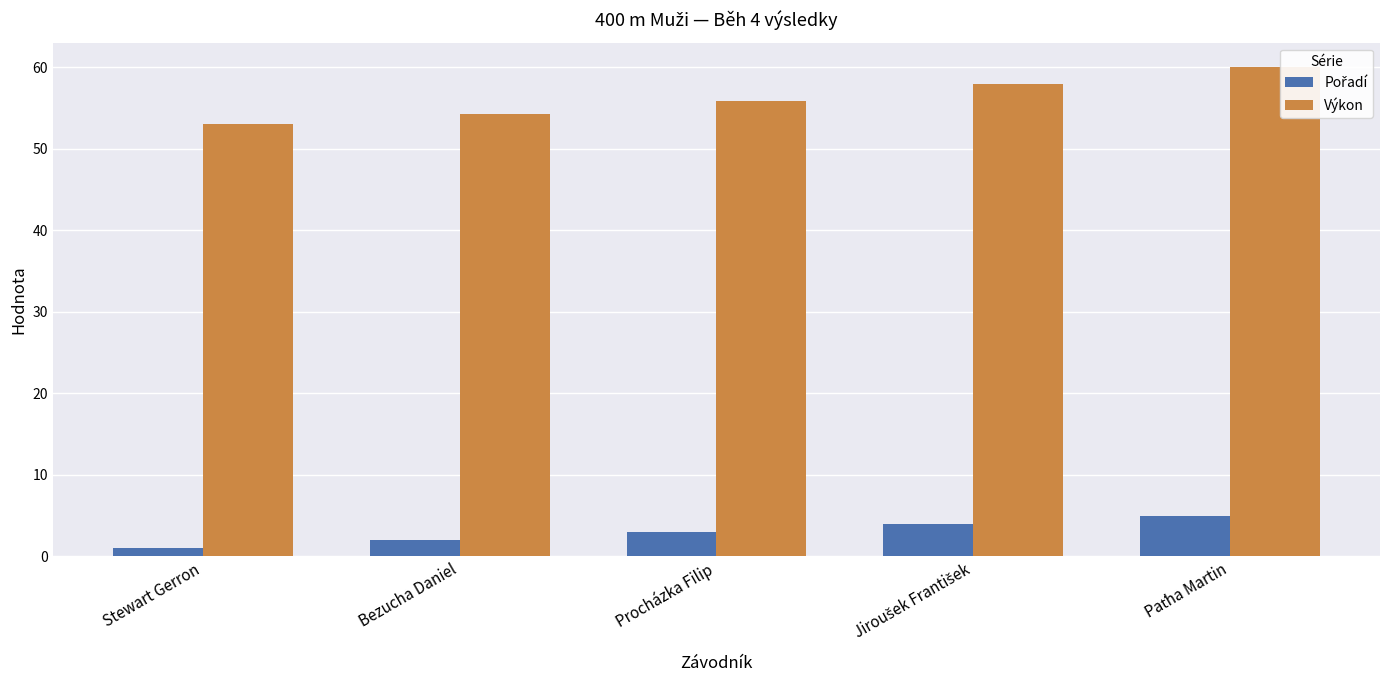

Between Procházka Filip and Paťha Martin, which series saw the biggest shift?

Výkon